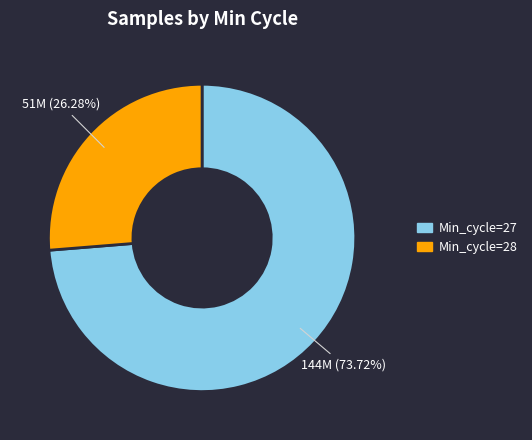

Rank the categories by value from highest to lowest.

Min_cycle=27, Min_cycle=28